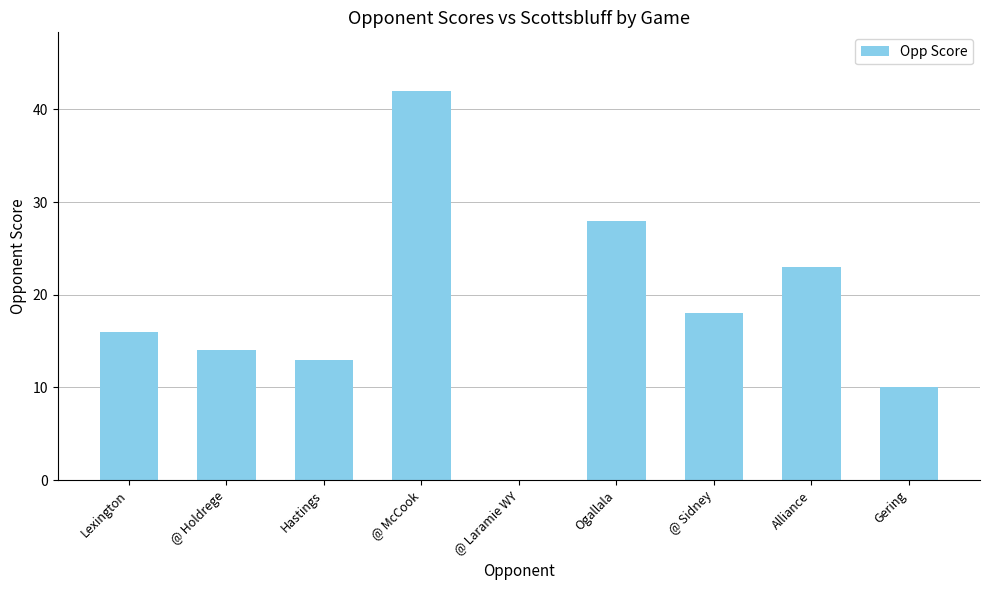

The value at Hastings is 13. True or false?

True